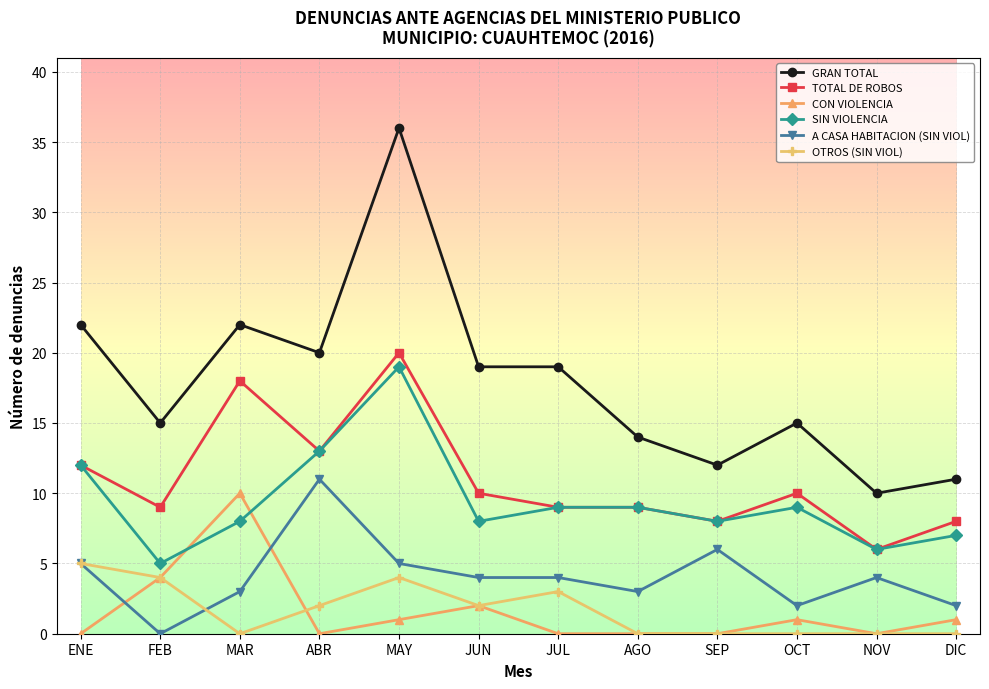

How many distinct data groups are displayed?

6